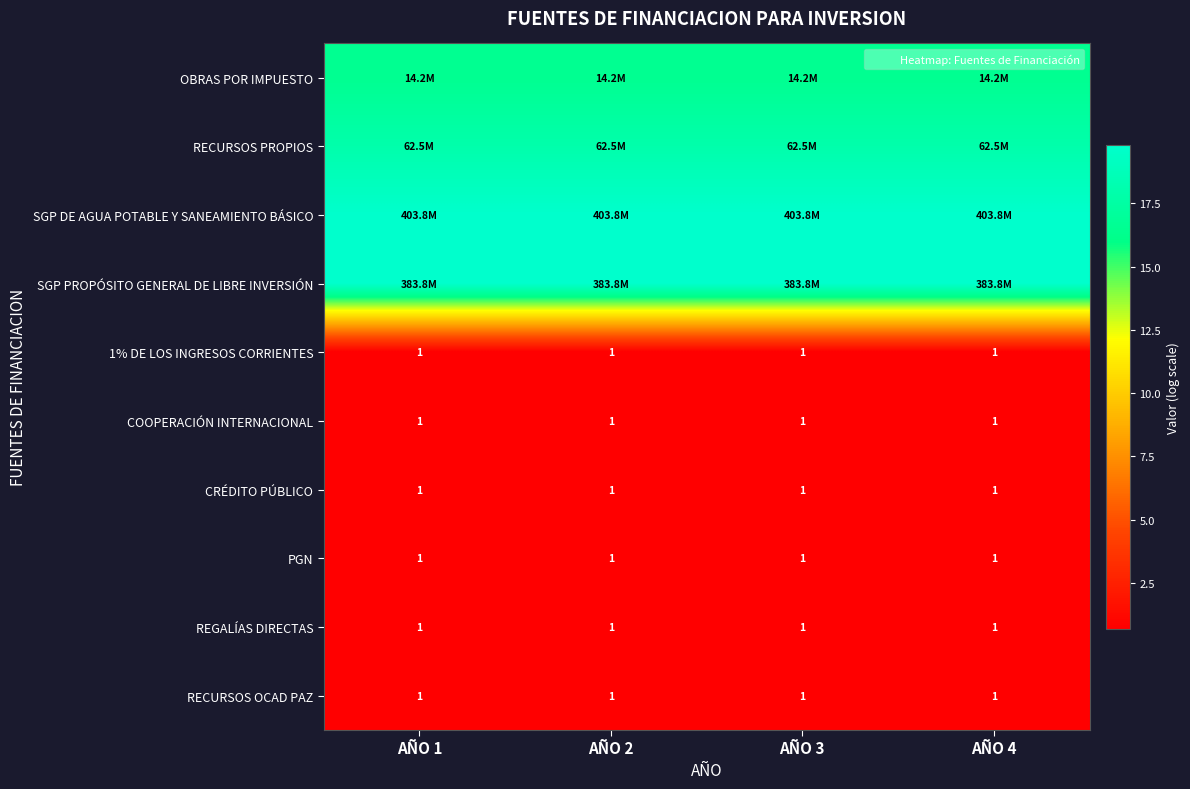

What is the difference between the highest and lowest values at AÑO 2?

19.1